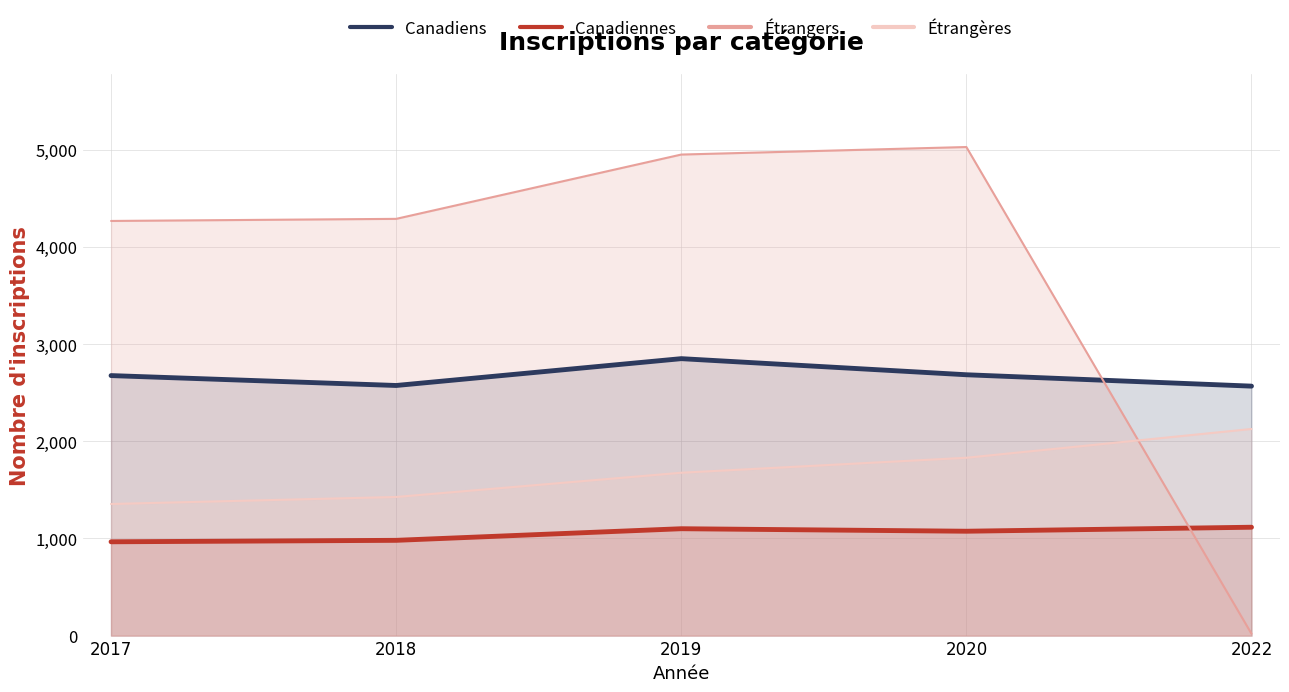

What is the average value of the Canadiennes series?

1046.6